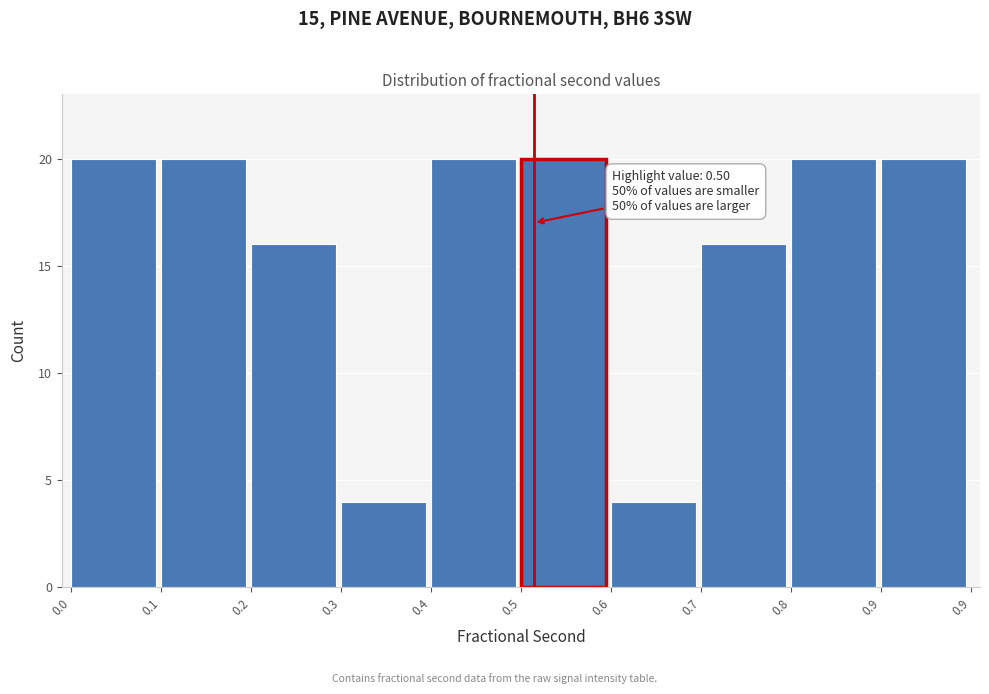

Reading left to right, list all the values displayed in this chart.

20	20	16	4	20	20	4	16	20	20